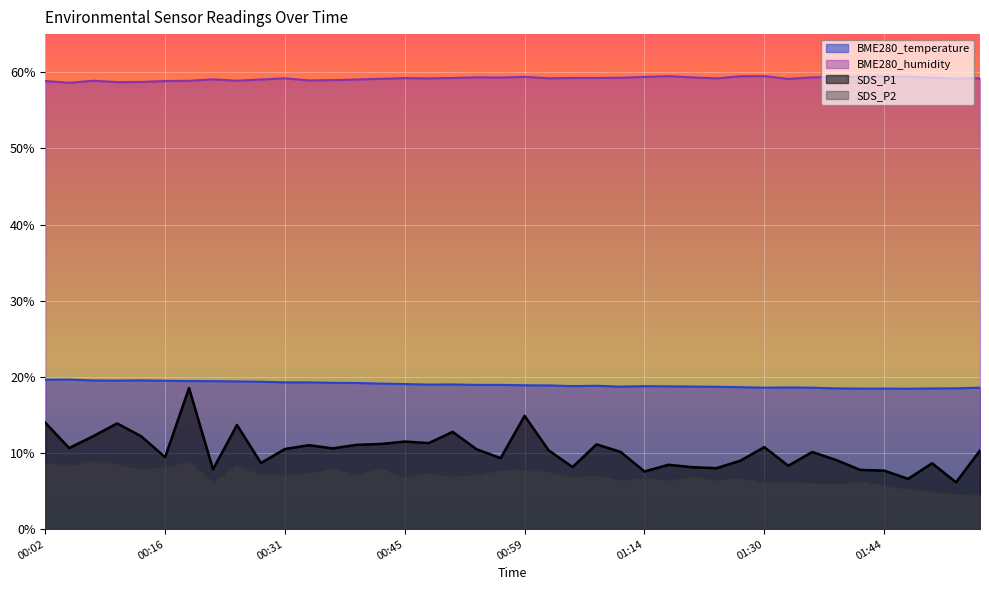

Reading left to right, extract all data points from this chart.

BME280_temperature: 00:02=19.6	00:05=19.6	00:08=19.5	00:11=19.5	00:13=19.5	00:16=19.5	00:19=19.4	00:22=19.4	00:25=19.4	00:28=19.4	00:31=19.3	00:34=19.3	00:37=19.2	00:40=19.2	00:43=19.1	00:45=19.1	00:48=19.0	00:51=19.0	00:53=18.9	00:56=18.9	00:59=18.9	01:03=18.9	01:06=18.8	01:09=18.8	01:12=18.7	01:14=18.8	01:18=18.8	01:20=18.7	01:24=18.7	01:27=18.6	01:30=18.6	01:33=18.6	01:36=18.6	01:39=18.5	01:42=18.4	01:44=18.4	01:47=18.4	01:50=18.5	01:53=18.5	01:56=18.6
BME280_humidity: 00:02=58.8	00:05=58.6	00:08=58.9	00:11=58.7	00:13=58.7	00:16=58.8	00:19=58.9	00:22=59.1	00:25=58.9	00:28=59.0	00:31=59.2	00:34=58.9	00:37=59.0	00:40=59.0	00:43=59.1	00:45=59.2	00:48=59.2	00:51=59.2	00:53=59.3	00:56=59.3	00:59=59.4	01:03=59.2	01:06=59.2	01:09=59.2	01:12=59.3	01:14=59.4	01:18=59.5	01:20=59.3	01:24=59.2	01:27=59.5	01:30=59.5	01:33=59.1	01:36=59.3	01:39=59.4	01:42=59.4	01:44=59.5	01:47=59.4	01:50=59.3	01:53=59.2	01:56=59.2
SDS_P1: 00:02=14.0	00:05=10.7	00:08=12.2	00:11=13.9	00:13=12.2	00:16=9.4	00:19=18.5	00:22=7.8	00:25=13.7	00:28=8.7	00:31=10.5	00:34=11.0	00:37=10.6	00:40=11.1	00:43=11.2	00:45=11.5	00:48=11.3	00:51=12.8	00:53=10.5	00:56=9.3	00:59=14.9	01:03=10.3	01:06=8.2	01:09=11.1	01:12=10.2	01:14=7.6	01:18=8.4	01:20=8.1	01:24=8.0	01:27=9.0	01:30=10.8	01:33=8.3	01:36=10.1	01:39=9.1	01:42=7.8	01:44=7.7	01:47=6.6	01:50=8.7	01:53=6.2	01:56=10.3
SDS_P2: 00:02=8.7	00:05=8.3	00:08=8.8	00:11=8.5	00:13=7.8	00:16=8.1	00:19=8.8	00:22=6.2	00:25=8.3	00:28=7.2	00:31=7.0	00:34=7.3	00:37=7.9	00:40=7.1	00:43=7.9	00:45=6.8	00:48=7.3	00:51=6.9	00:53=7.1	00:56=7.7	00:59=7.8	01:03=7.5	01:06=6.8	01:09=7.0	01:12=6.3	01:14=6.7	01:18=6.3	01:20=6.8	01:24=6.4	01:27=6.7	01:30=6.0	01:33=6.1	01:36=6.0	01:39=5.8	01:42=6.2	01:44=5.6	01:47=5.2	01:50=4.9	01:53=4.5	01:56=4.4